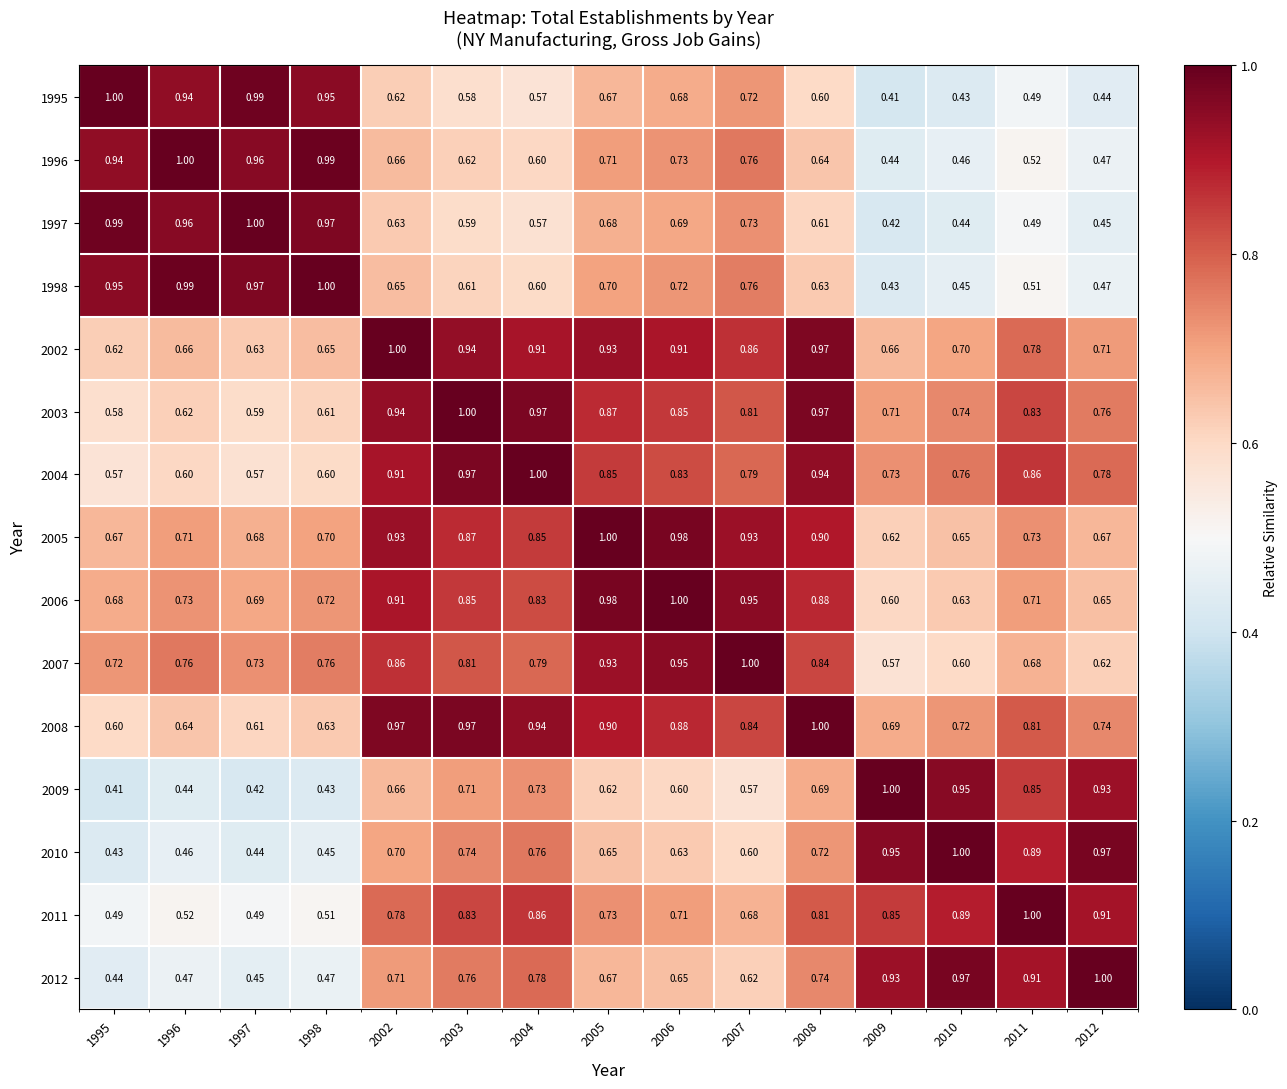

Is the value of 2010 at 2003 greater than the value of 2007 at 2008?

No